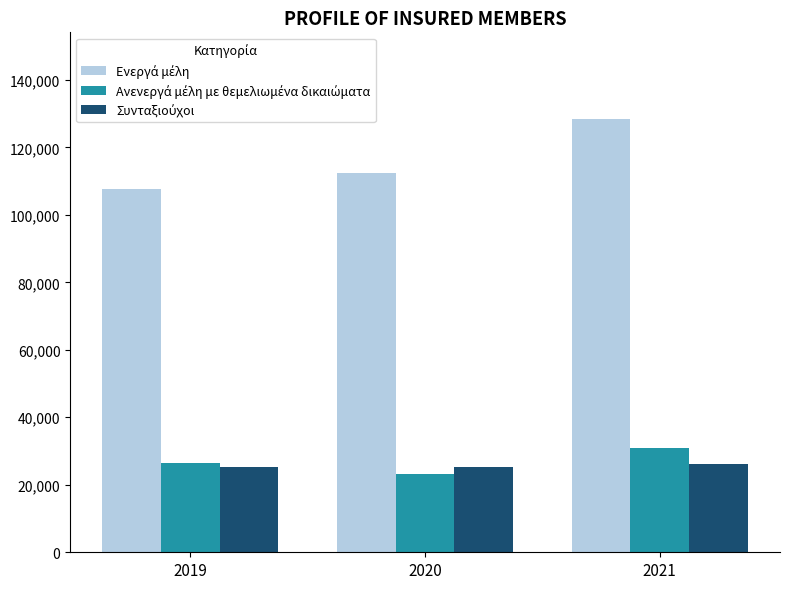

What is the minimum value shown in the chart?

23213